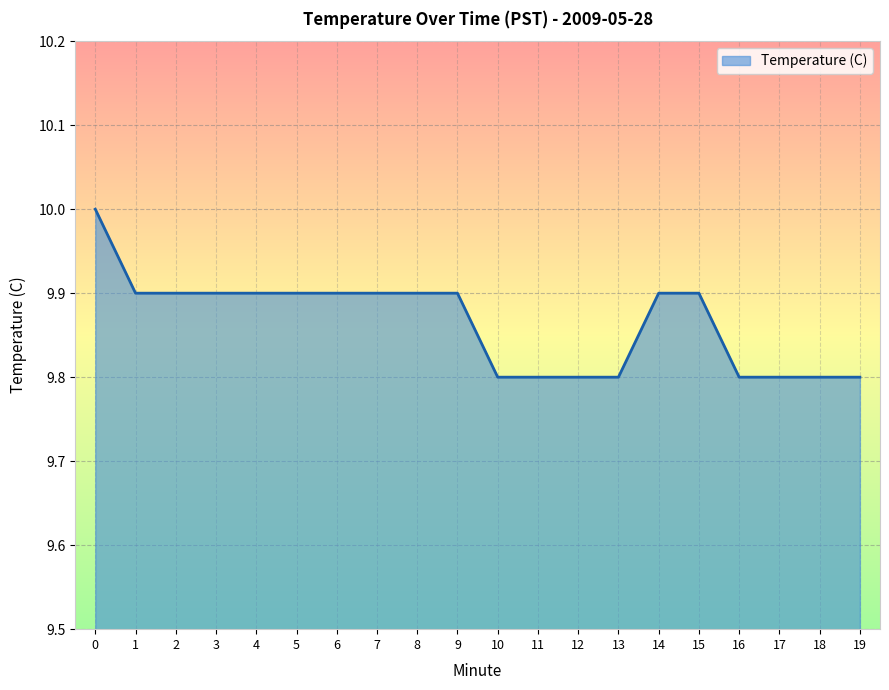

Does the chart display data point markers on the line(s)?

No